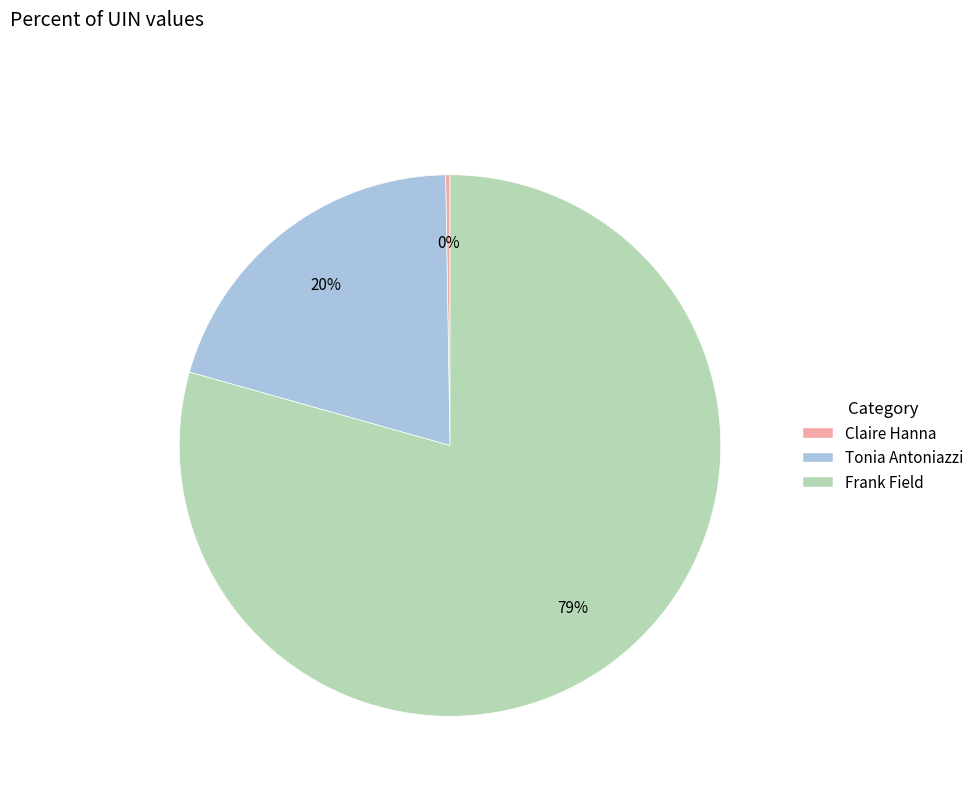

To the nearest percent, what is the average slice percentage?

33%